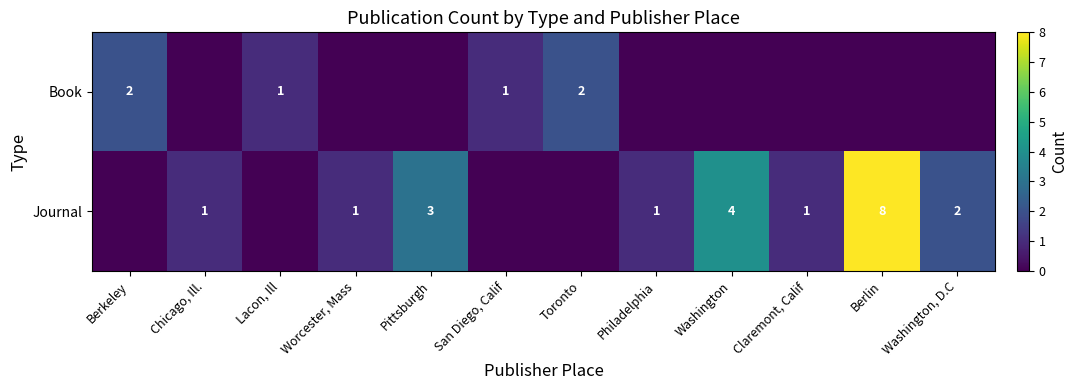

What is the sum of the Journal values at Worcester, Mass and Berlin?

9